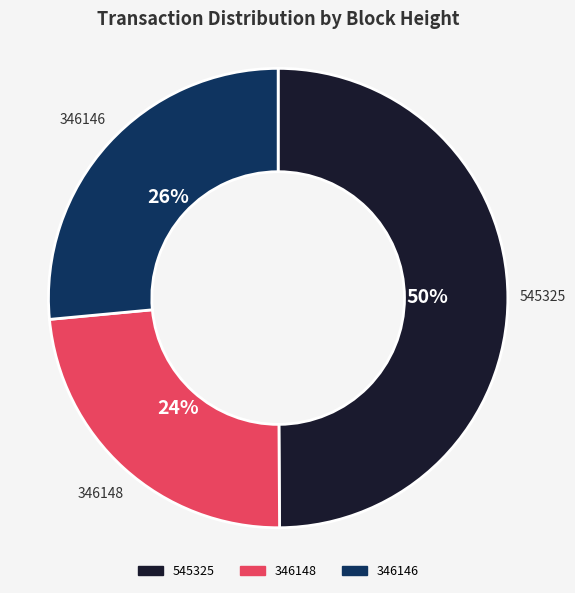

Does 346148 account for over 50% of the chart?

No